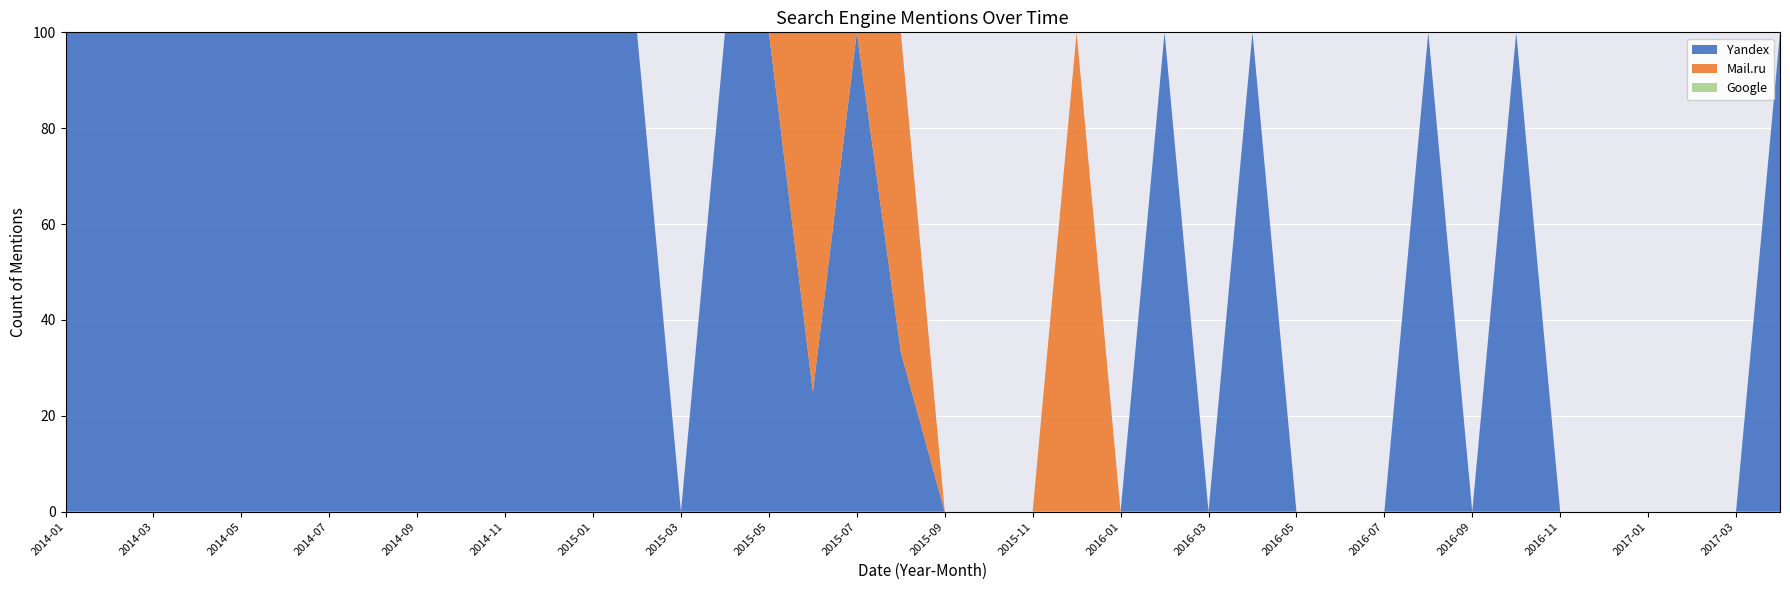

Reading left to right, extract all data points from this chart.

Yandex: 1	1	1	1	1	1	1	3	4	2	4	5	1	3	0	1	2	1	2	1	0	0	0	0	0	1	0	1	0	0	0	1	0	1	0	0	0	0	0	1
Mail.ru: 0	0	0	0	0	0	0	0	0	0	0	0	0	0	0	0	0	3	0	2	0	0	0	1	0	0	0	0	0	0	0	0	0	0	0	0	0	0	0	0
Google: 0	0	0	0	0	0	0	0	0	0	0	0	0	0	0	0	0	0	0	0	0	0	0	0	0	0	0	0	0	0	0	0	0	0	0	0	0	0	0	0